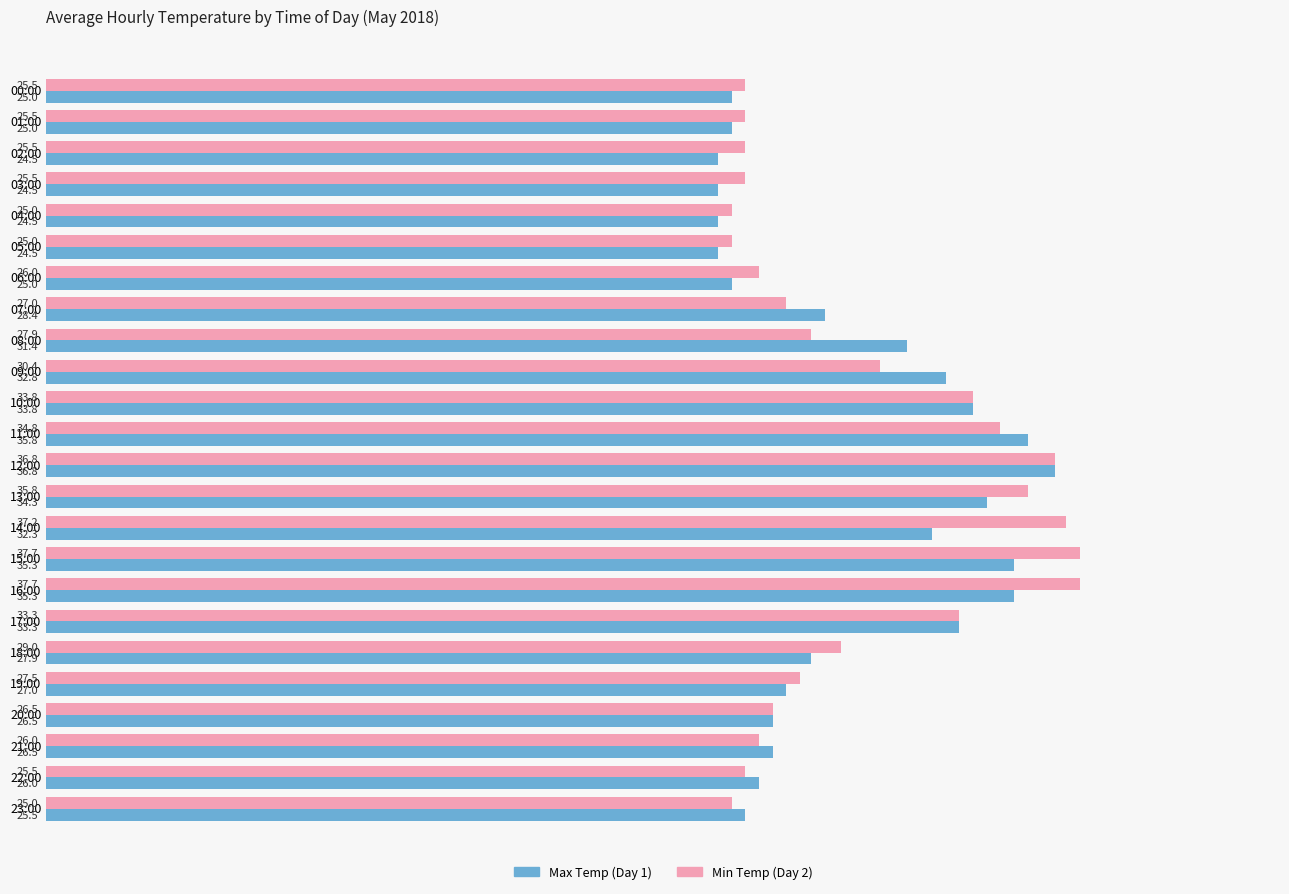

What value does the Min Temp (Day 2) series have at 09:00?

30.4